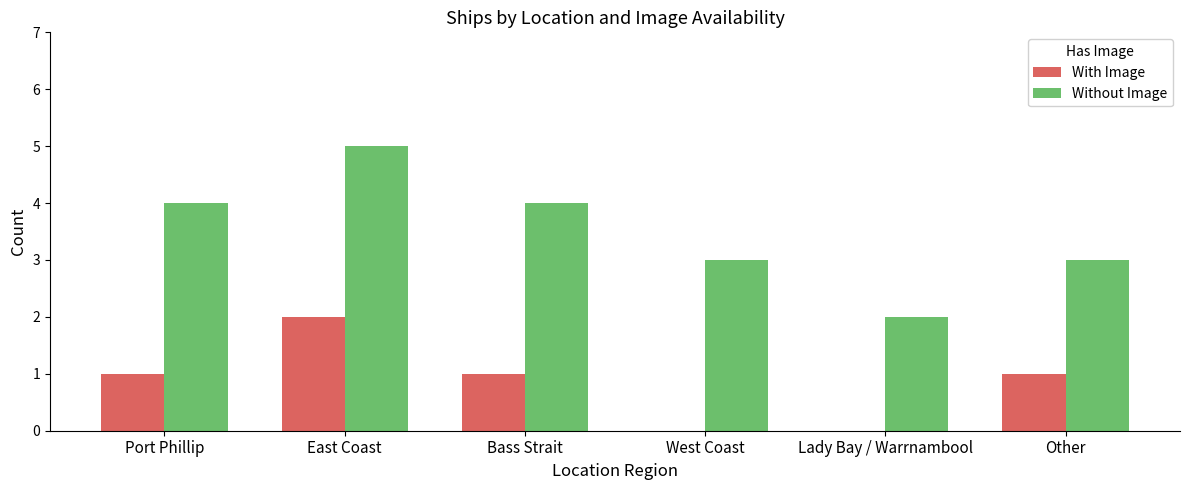

Are the bars horizontal?

No